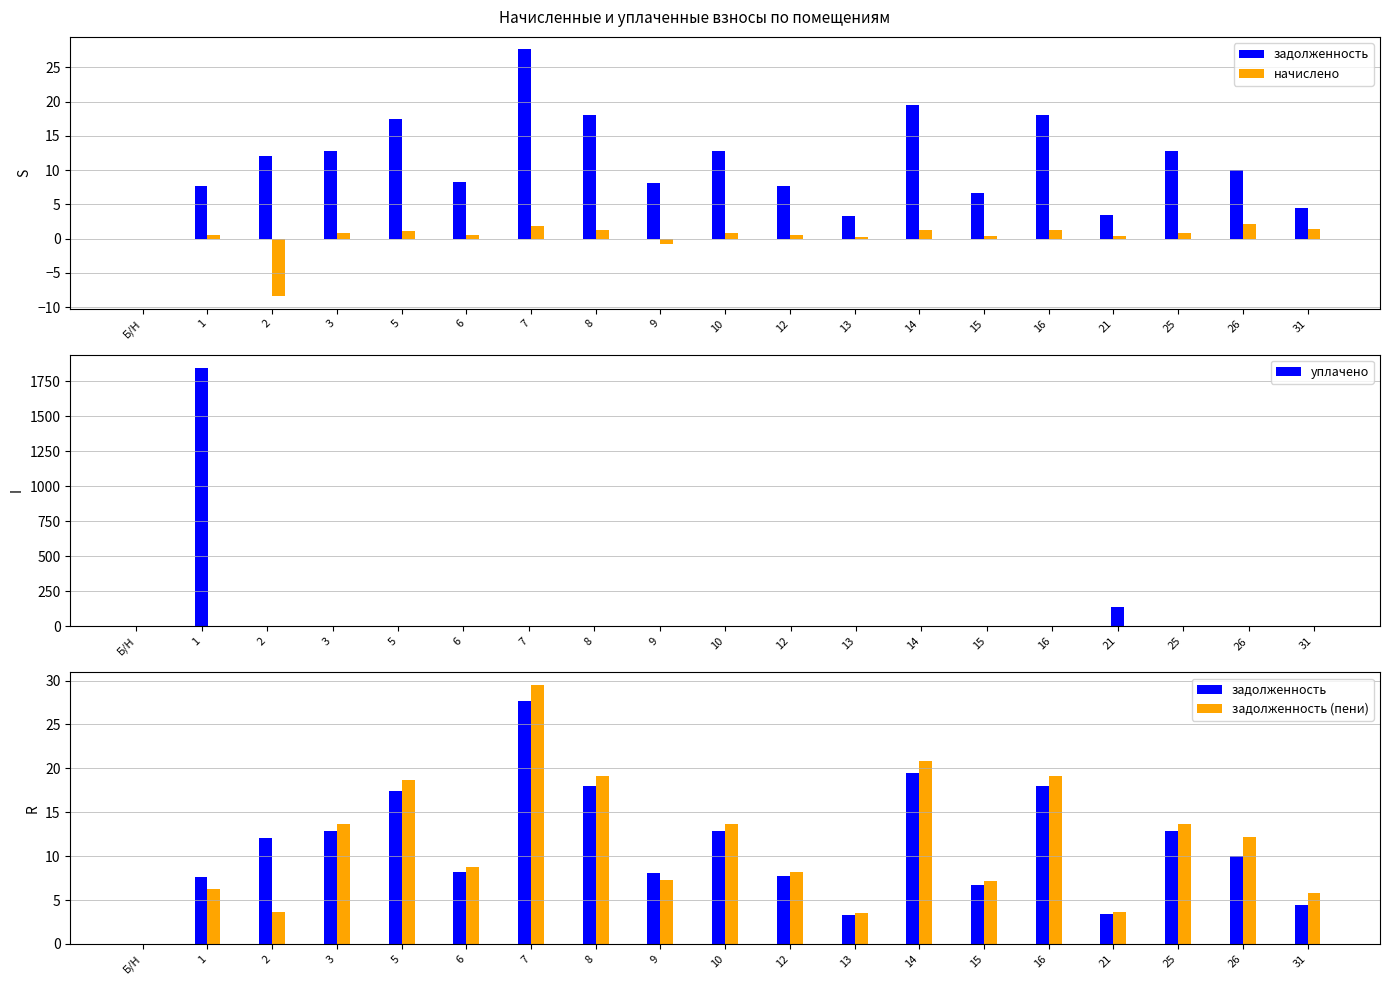

At which label is начислено closest to -3?

9